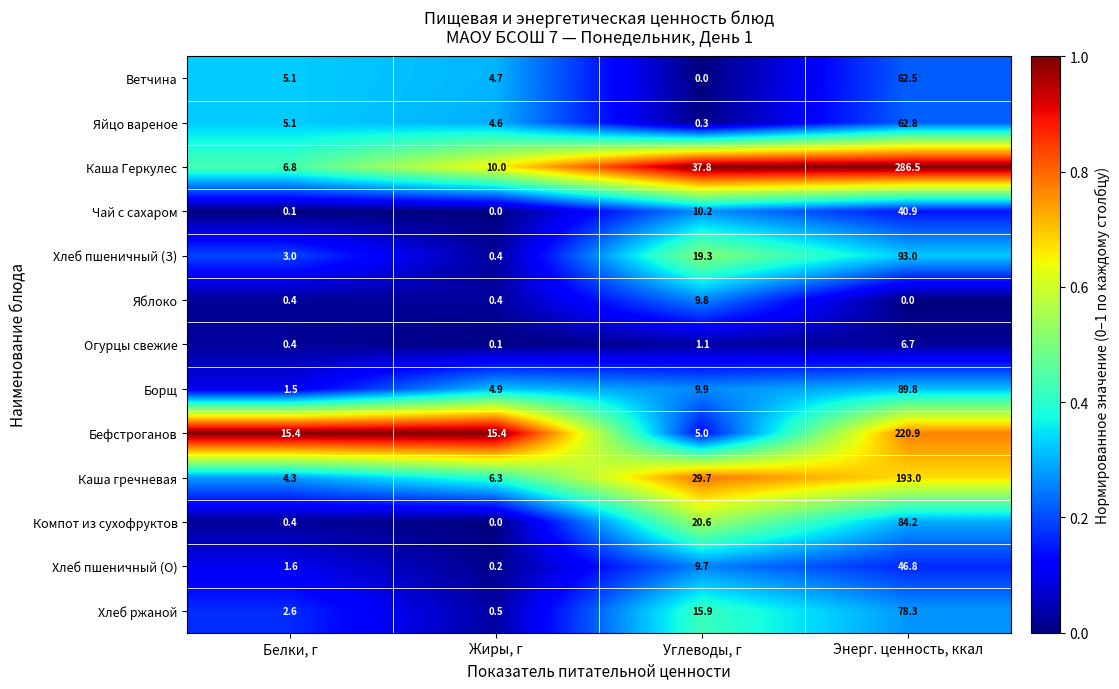

At which label does Каша Геркулес reach its minimum?

Белки, г